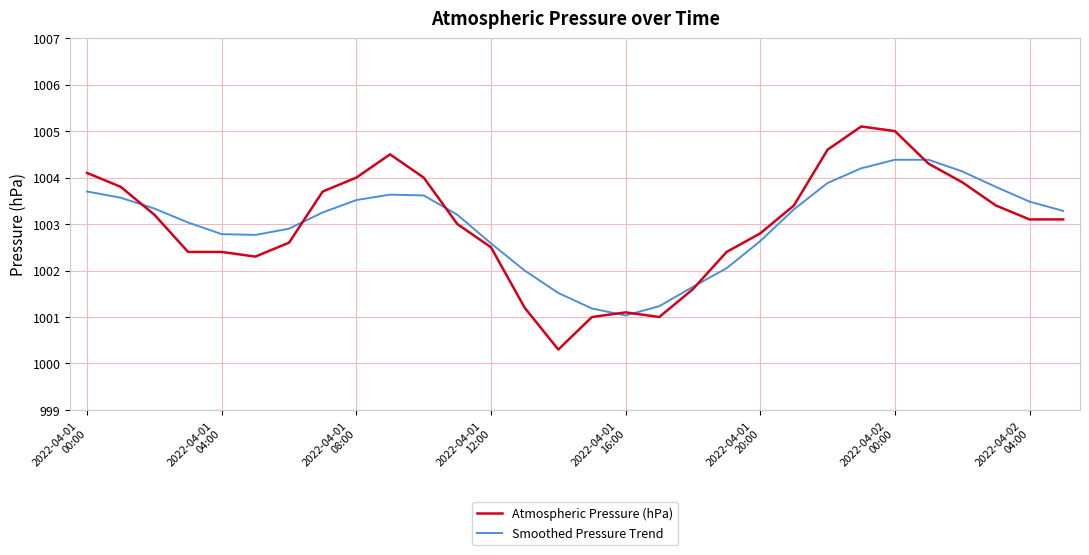

Reading right to left, what are all the values shown in this chart?

Atmospheric Pressure (hPa): 1003.1	1003.1	1003.4	1003.9	1004.3	1005.0	1005.1	1004.6	1003.4	1002.8	1002.4	1001.6	1001.0	1001.1	1001.0	1000.3	1001.2	1002.5	1003.0	1004.0	1004.5	1004.0	1003.7	1002.6	1002.3	1002.4	1002.4	1003.2	1003.8	1004.1
Smoothed Pressure Trend: 1003.3	1003.5	1003.8	1004.1	1004.4	1004.4	1004.2	1003.9	1003.3	1002.6	1002.1	1001.7	1001.2	1001.0	1001.2	1001.5	1002.0	1002.6	1003.2	1003.6	1003.6	1003.5	1003.3	1002.9	1002.8	1002.8	1003.0	1003.3	1003.6	1003.7